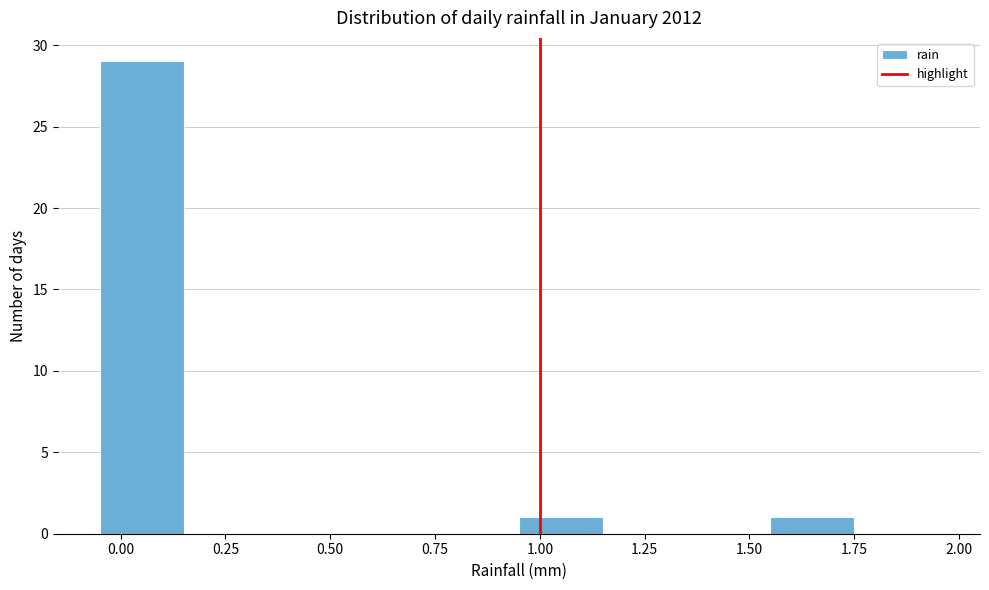

How tall is the bar that spans 0.95 to 1.15 on the x-axis? The values are not printed on the chart, so give them approximately, as read against the axis.

1